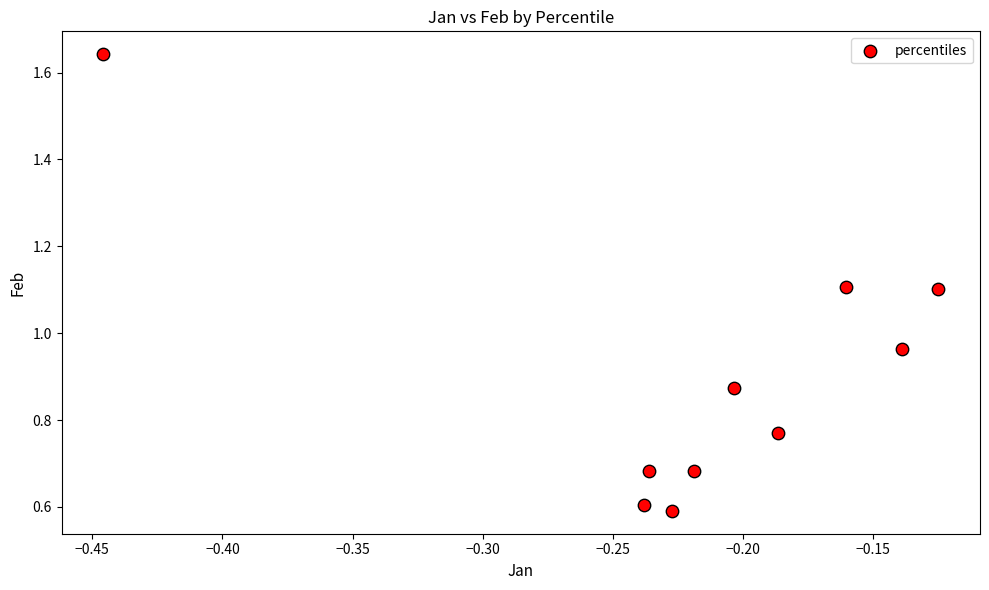

What is the range of X values (max minus min)?

0.3